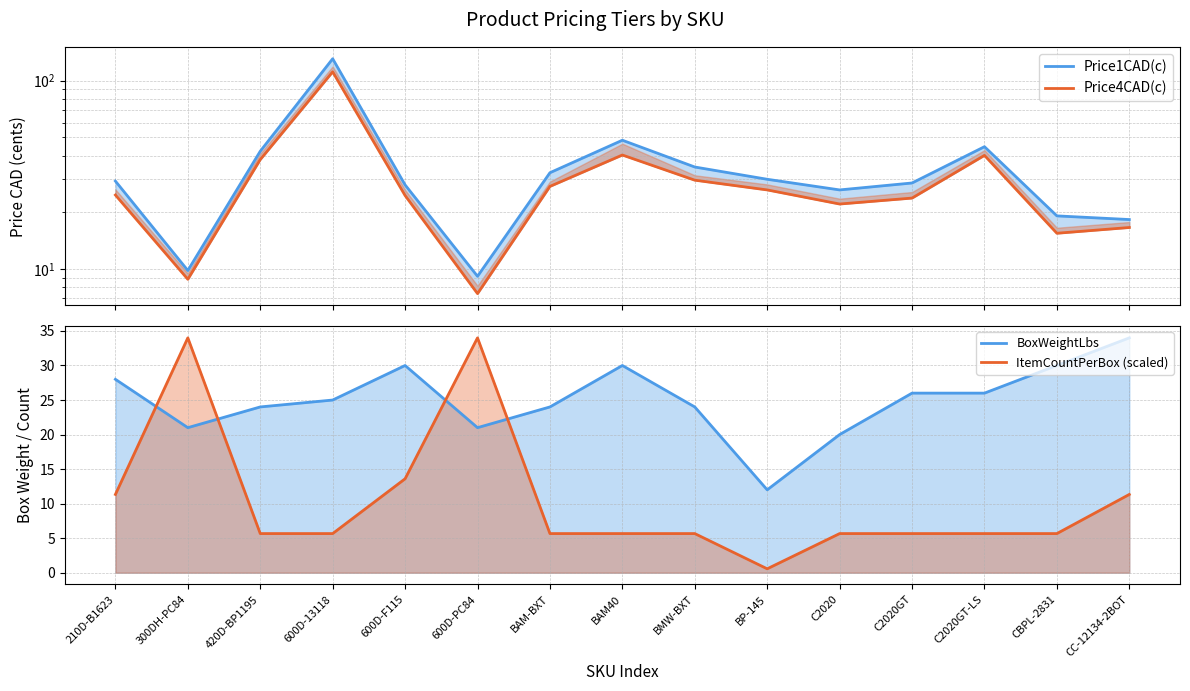

How many values in the ItemCountPerBox (scaled) series are below 5?

1